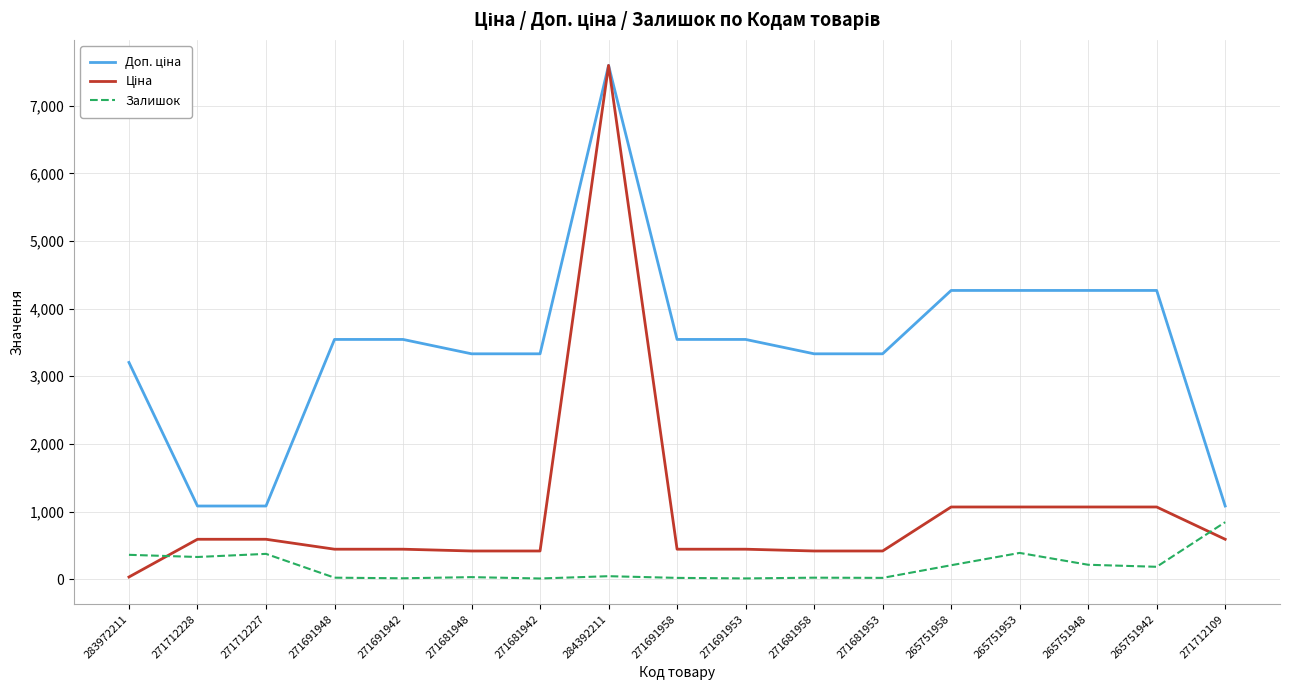

True or false: Залишок has a value of 44.0 at 284392211.

True